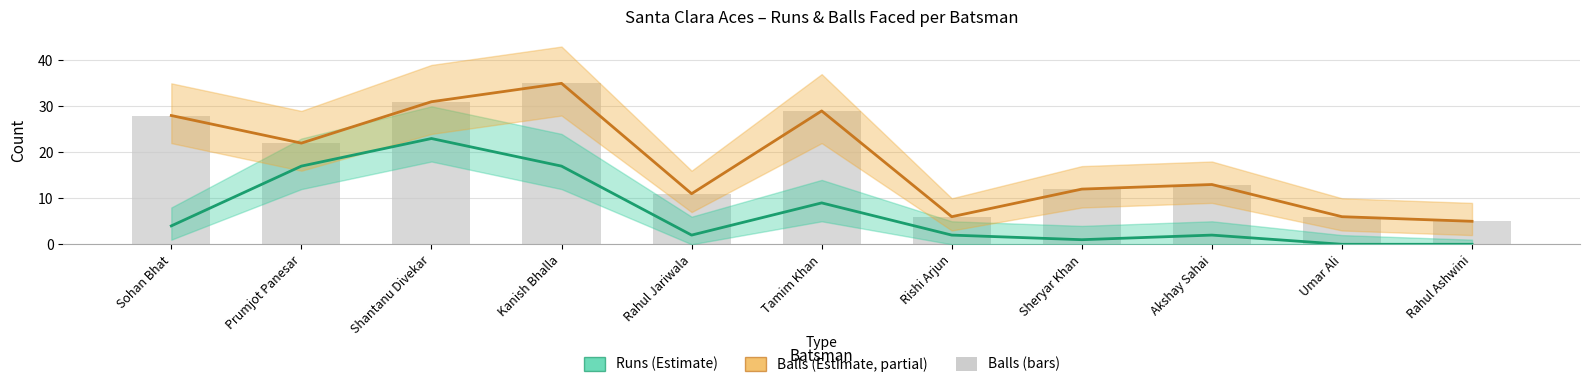

The value of Runs (Estimate) at Shantanu Divekar is 36. True or false?

False